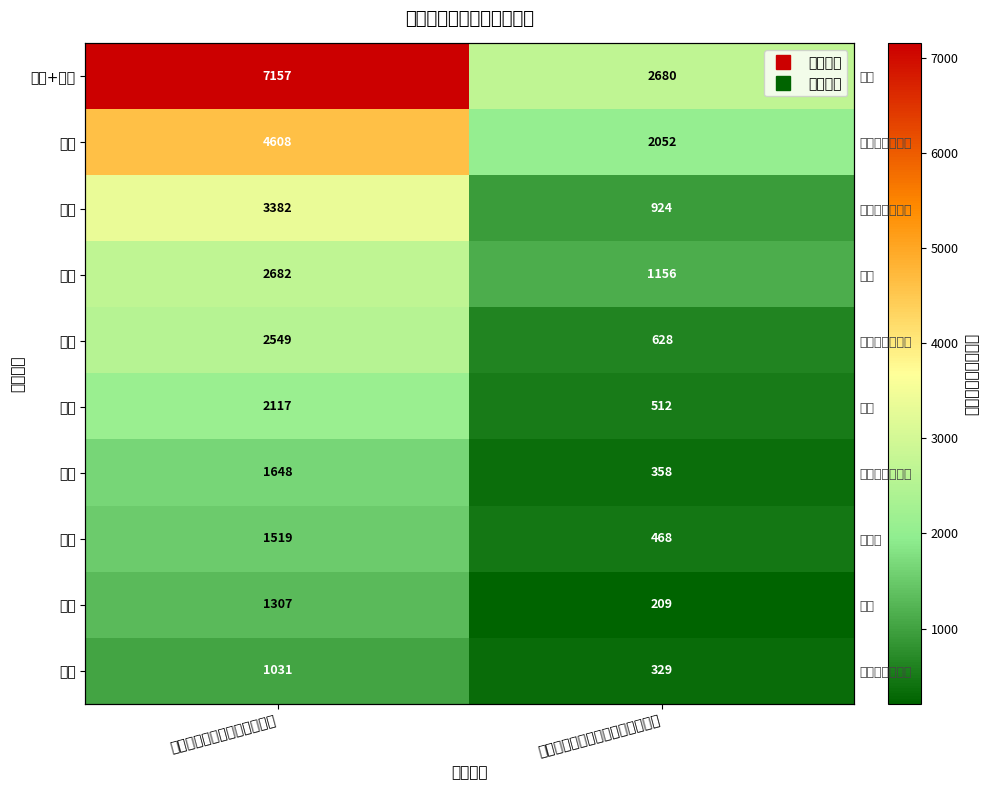

What is the spread (max minus min) of values at 最近一年旅客吞吐量（万人）?

6126